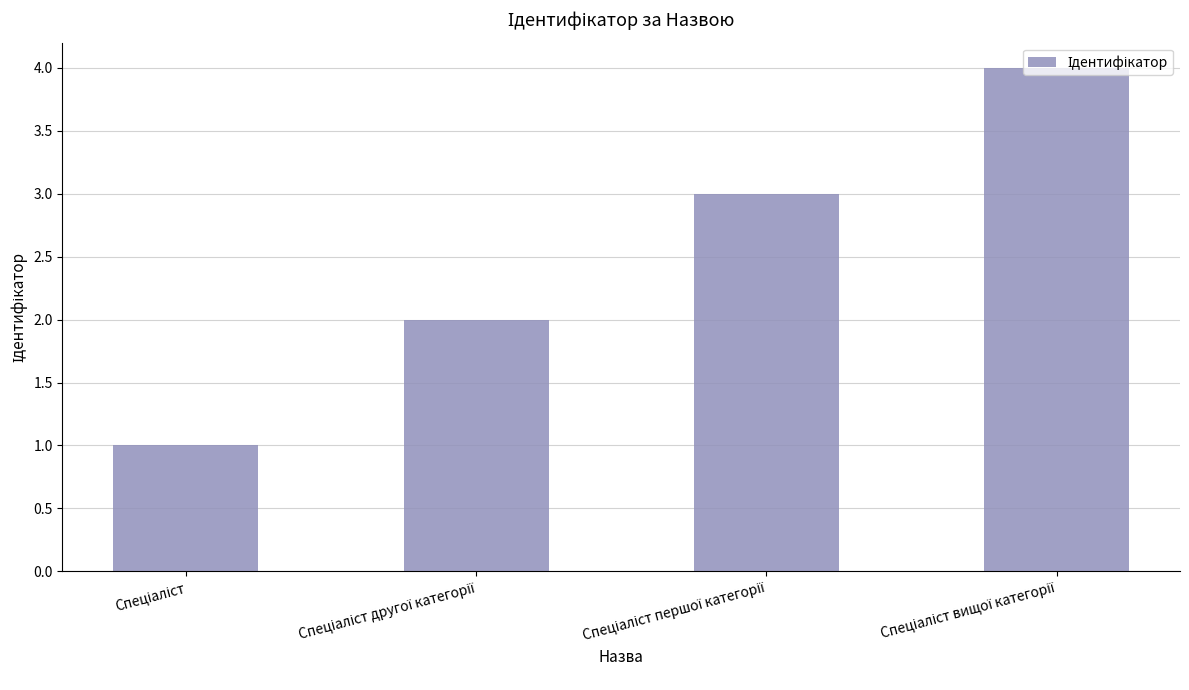

What is the sum of all values?

10